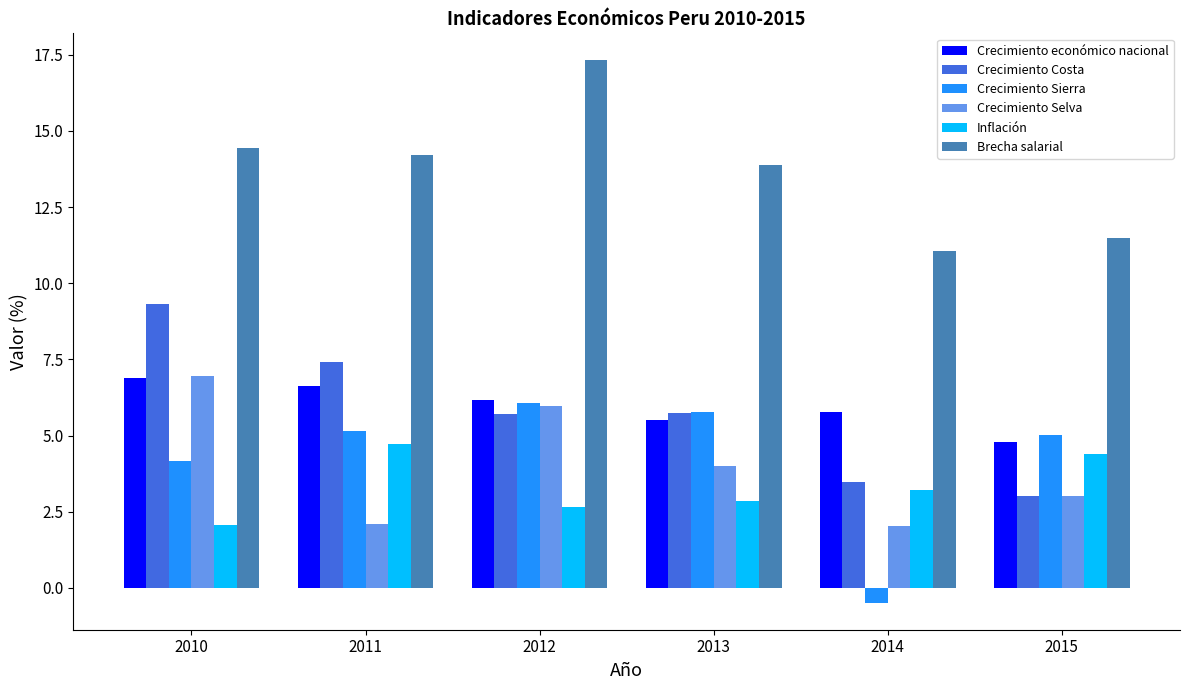

What is the difference between the maximum and minimum values in the Crecimiento Sierra series?

6.6